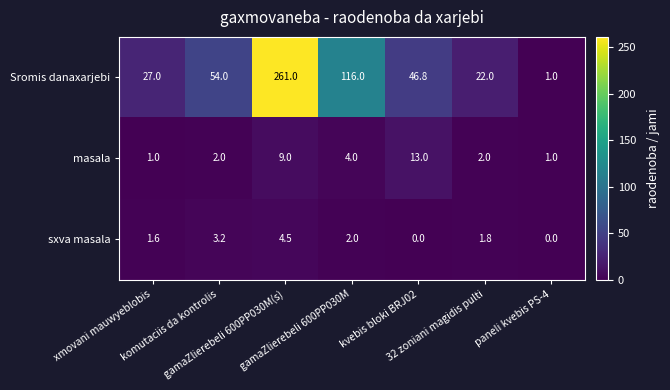

What is the total value across all series at kvebis bloki BRJ02?

59.8